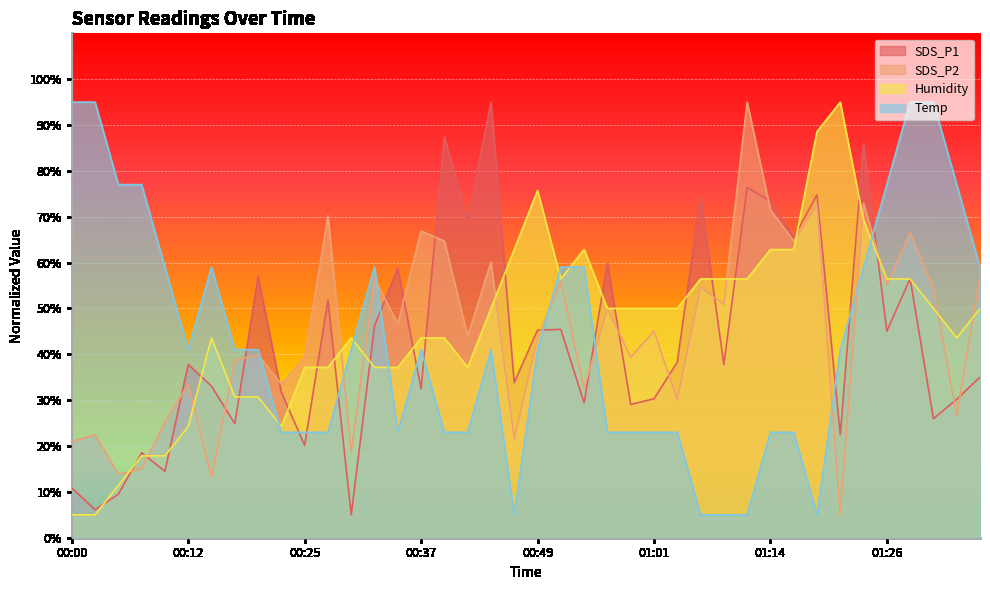

What is the greatest value displayed?

95.0